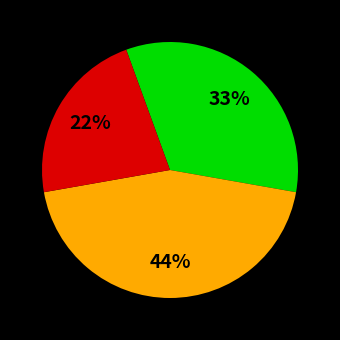

To the nearest percent, what is the difference between the largest and smallest slice percentages?

22%